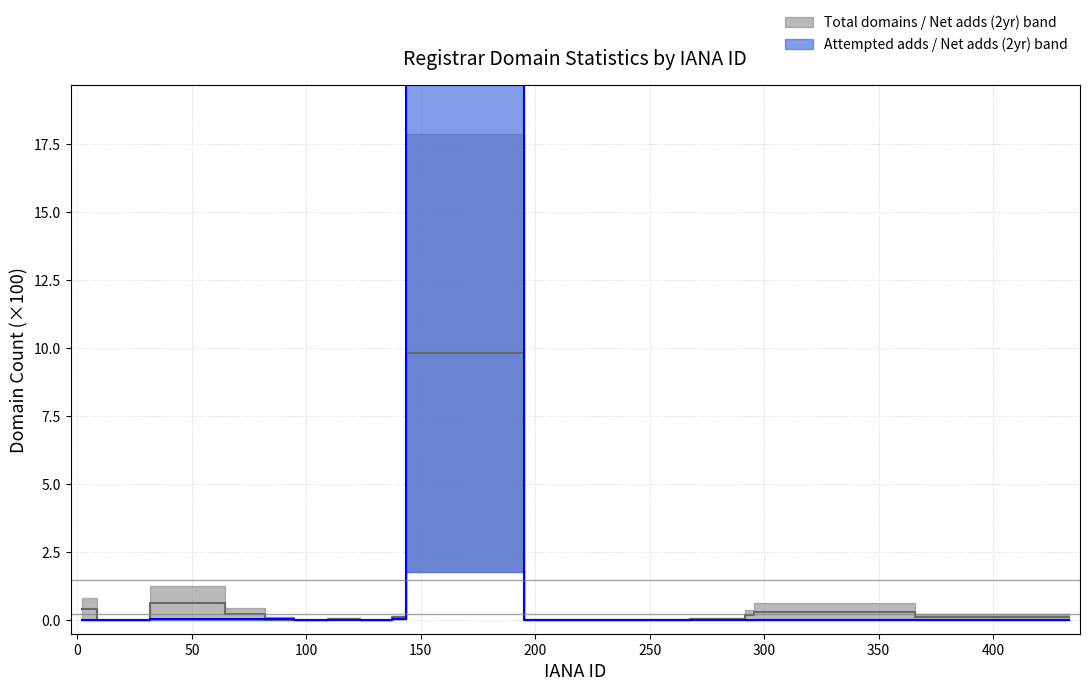

How many data points does each series have?

15